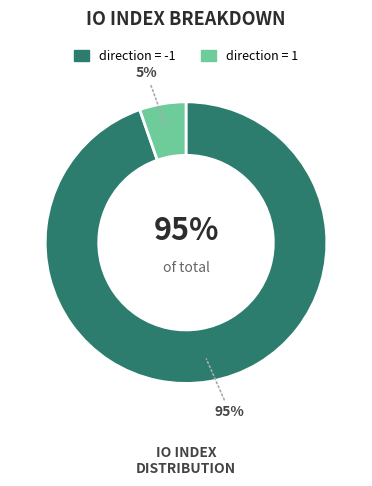

Which category has the smallest portion of the pie?

direction=1 (io_index=4)